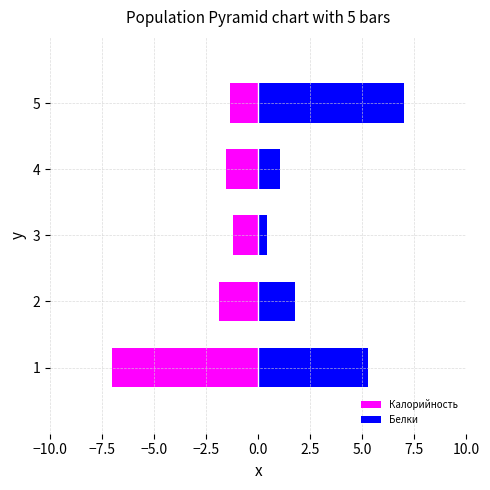

Between 2 and 3, which series saw the biggest shift?

Белки